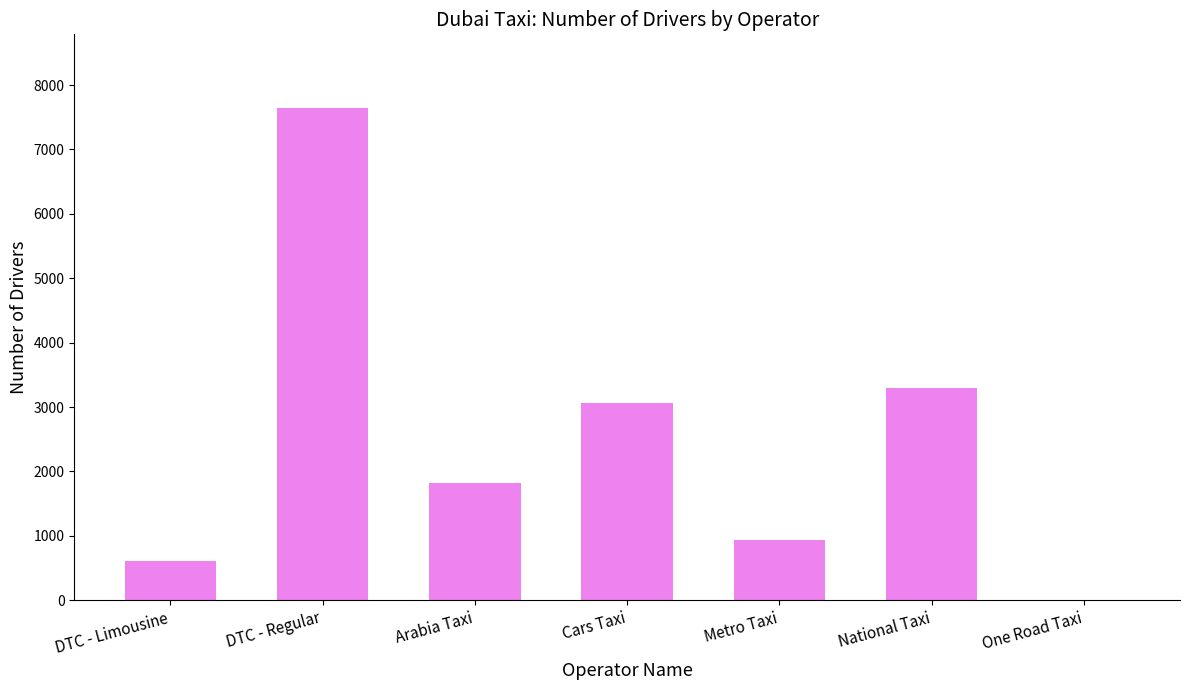

What is the ratio of the value at National Taxi to the value at Metro Taxi?

3.5